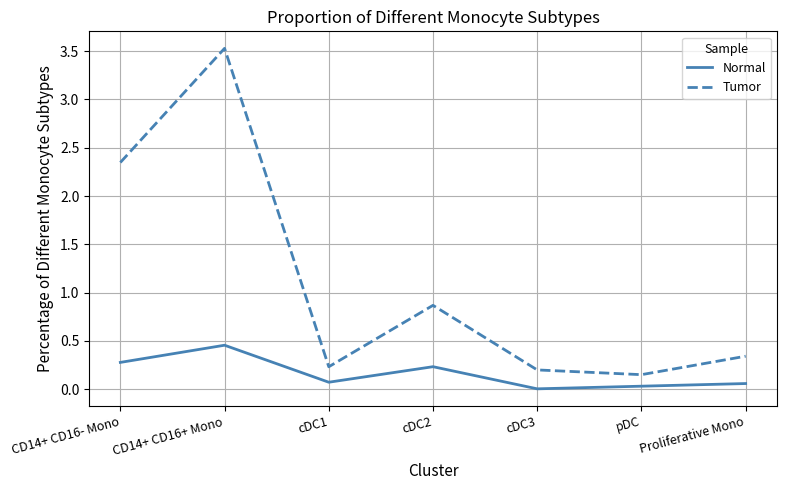

In Tumor, how many points are higher than both neighbors (excluding endpoints)?

2